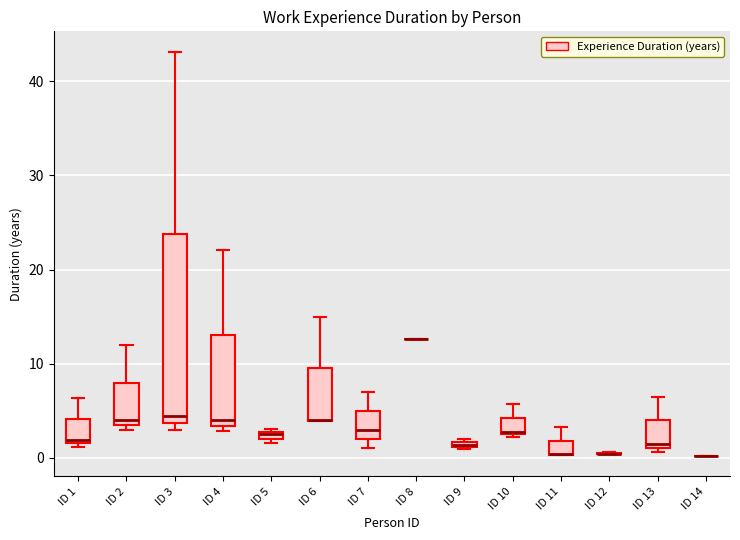

Where is the lower edge of the box for ID 10 on the y-axis? The values are not printed on the chart, so give them approximately, as read against the axis.

3